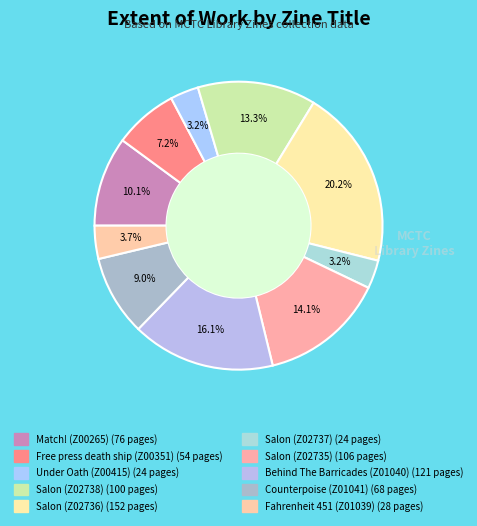

True or false: Salon (Z02736) accounts for 20% of the total.

True